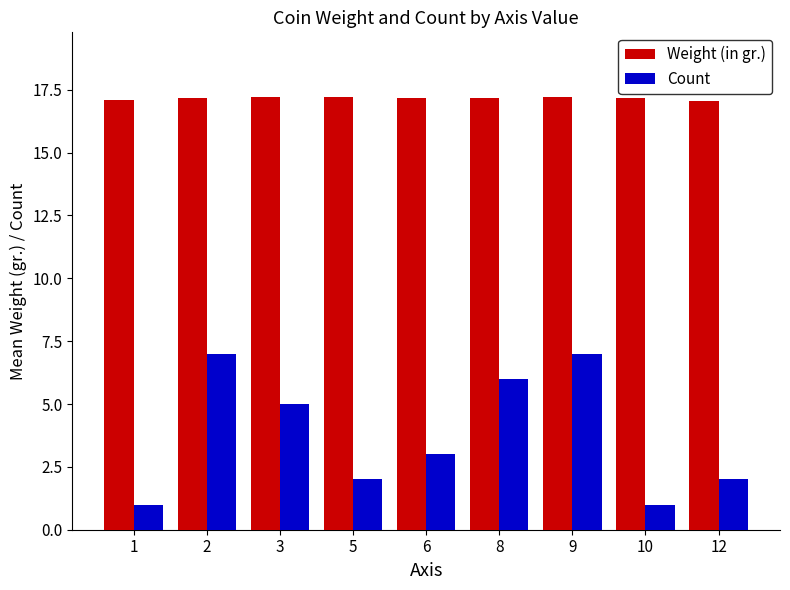

What are all the series names shown in the legend?

Weight (in gr.), Count